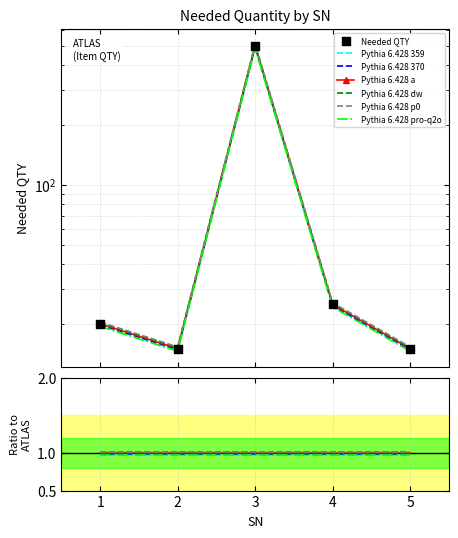

Which has a higher value, 1 or 4?

4